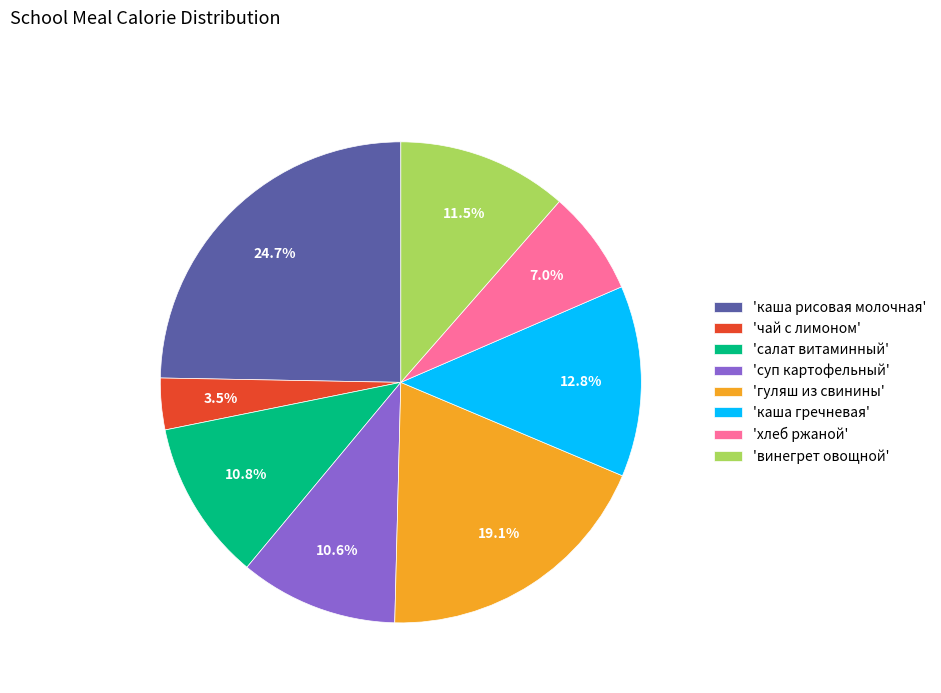

Combined, what portion of the pie is 'суп картофельный' and 'чай с лимоном'?

14.1%